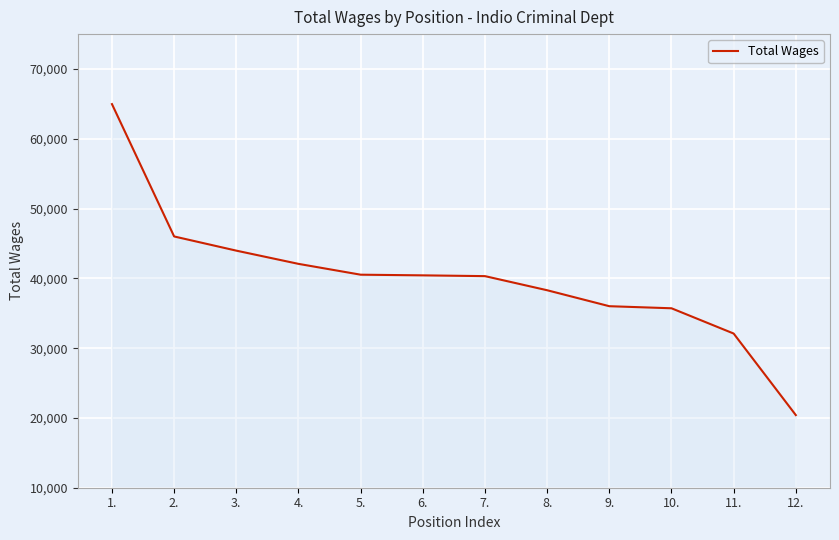

What is the smallest value displayed?

20407